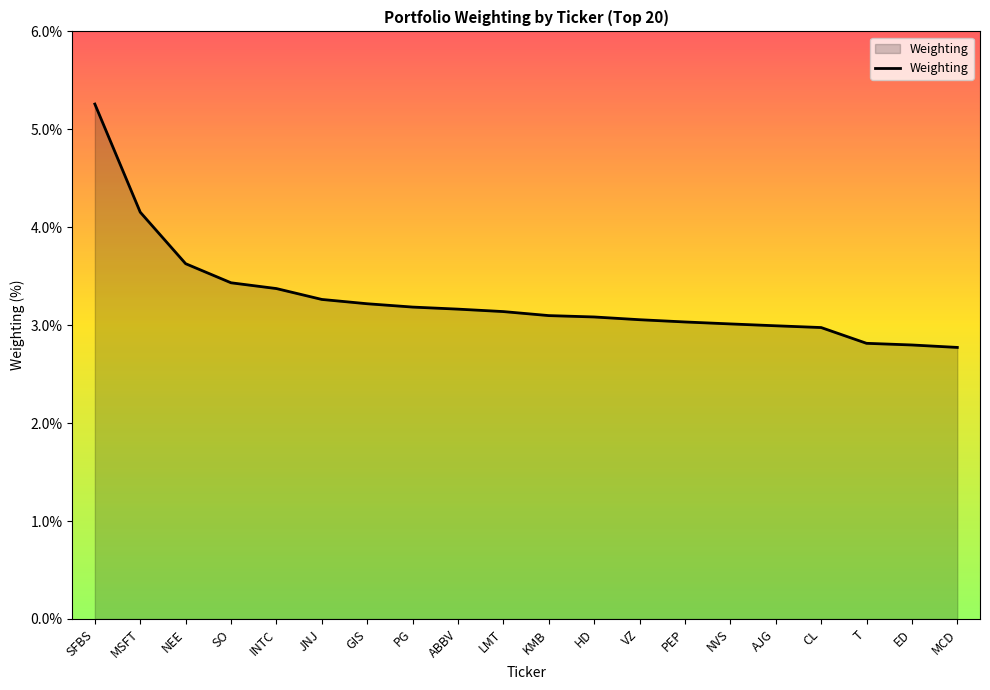

Is it true that the value at NEE is 5.4?

False